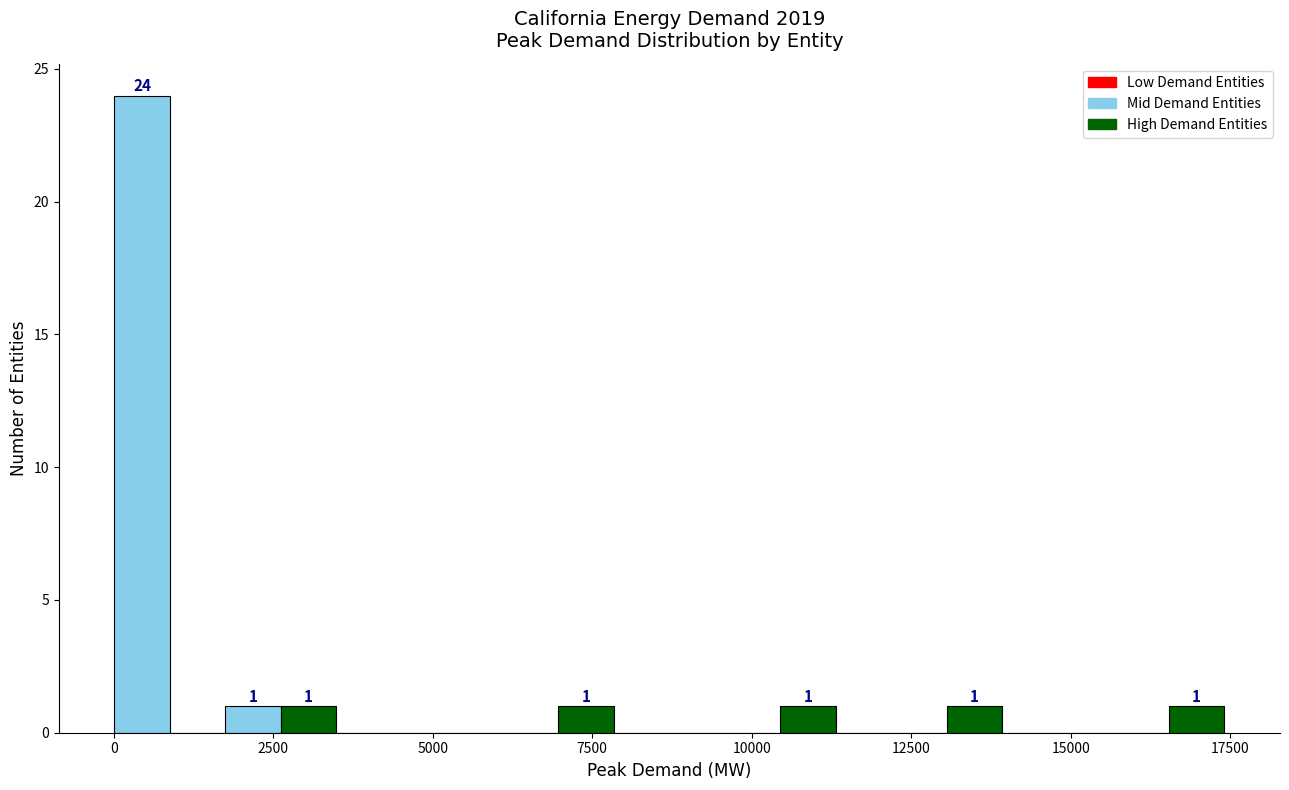

Around what value on the x-axis is the tallest bar? Give the approximate position of its centre, as read against the axis.

500